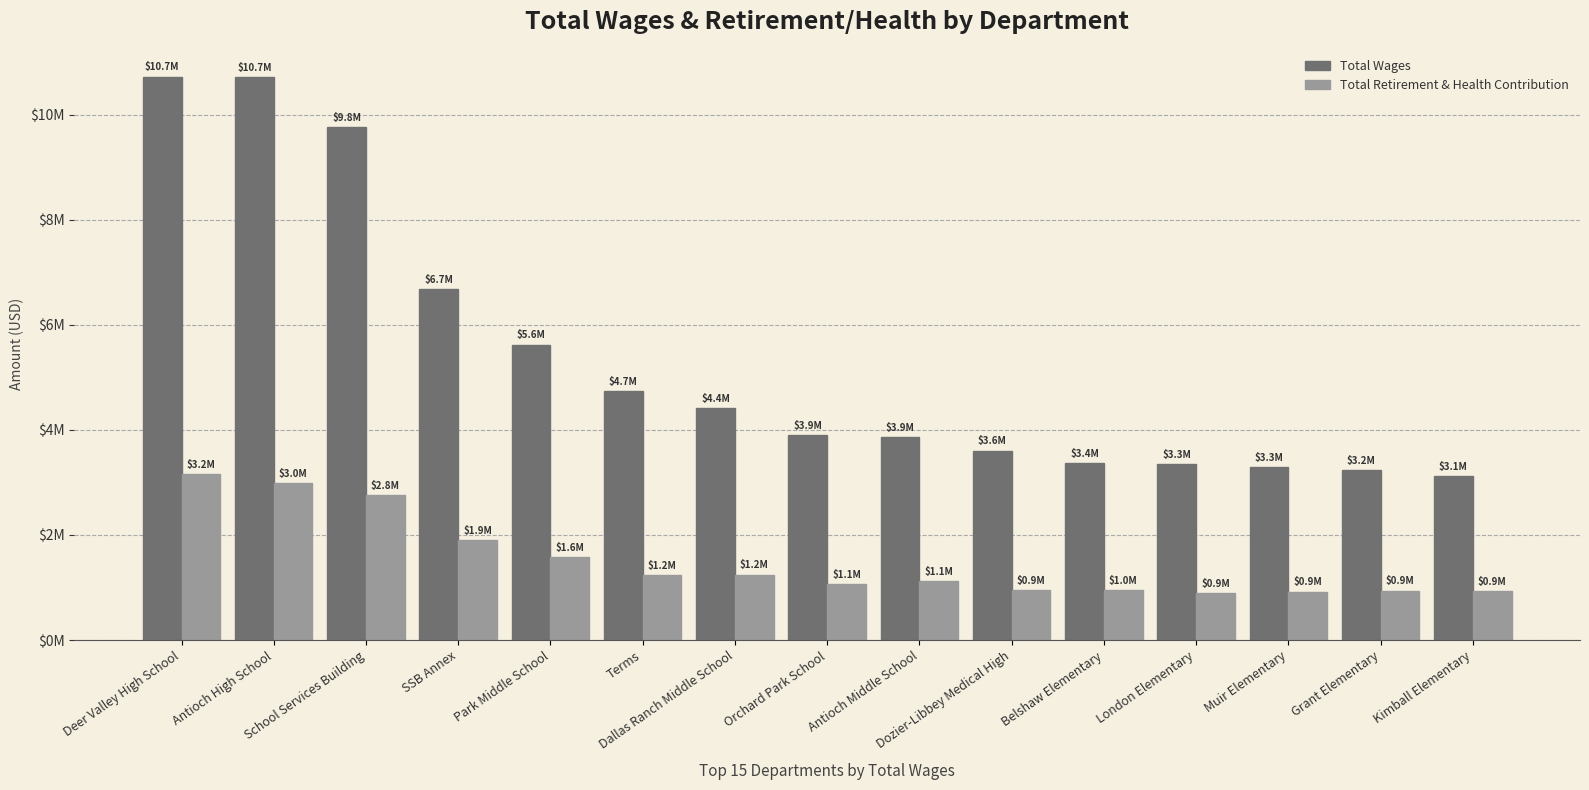

Are the bars grouped side by side (vs. stacked)?

Yes